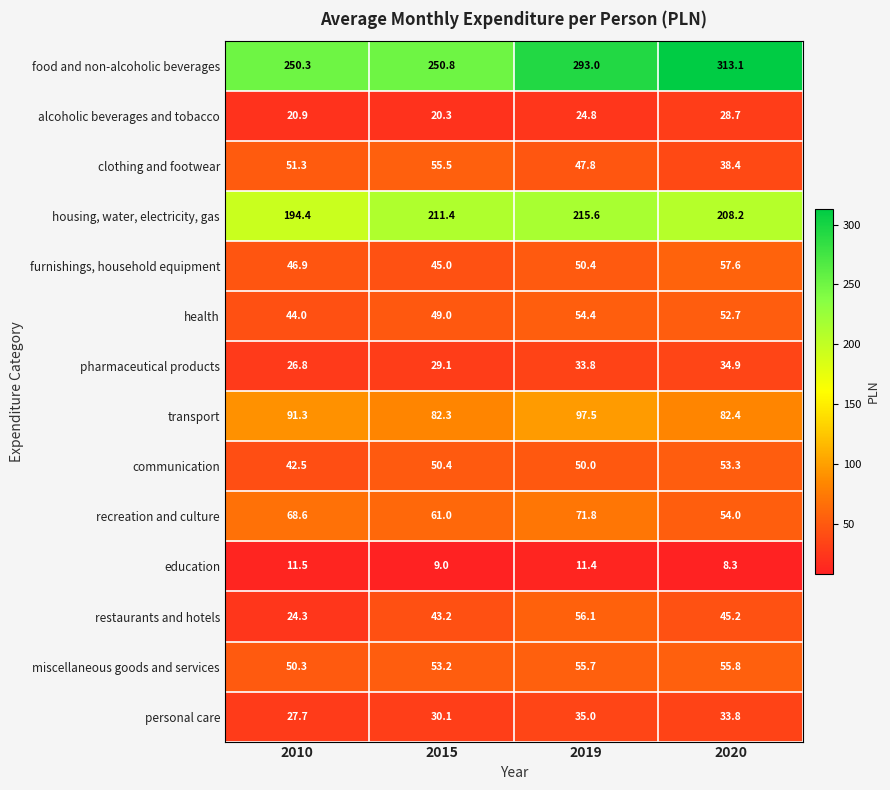

List the series in order of their peak value, highest first.

food and non-alcoholic beverages, housing, water, electricity, gas, transport, recreation and culture, furnishings, household equipment, restaurants and hotels, miscellaneous goods and services, clothing and footwear, health, communication, personal care, pharmaceutical products, alcoholic beverages and tobacco, education